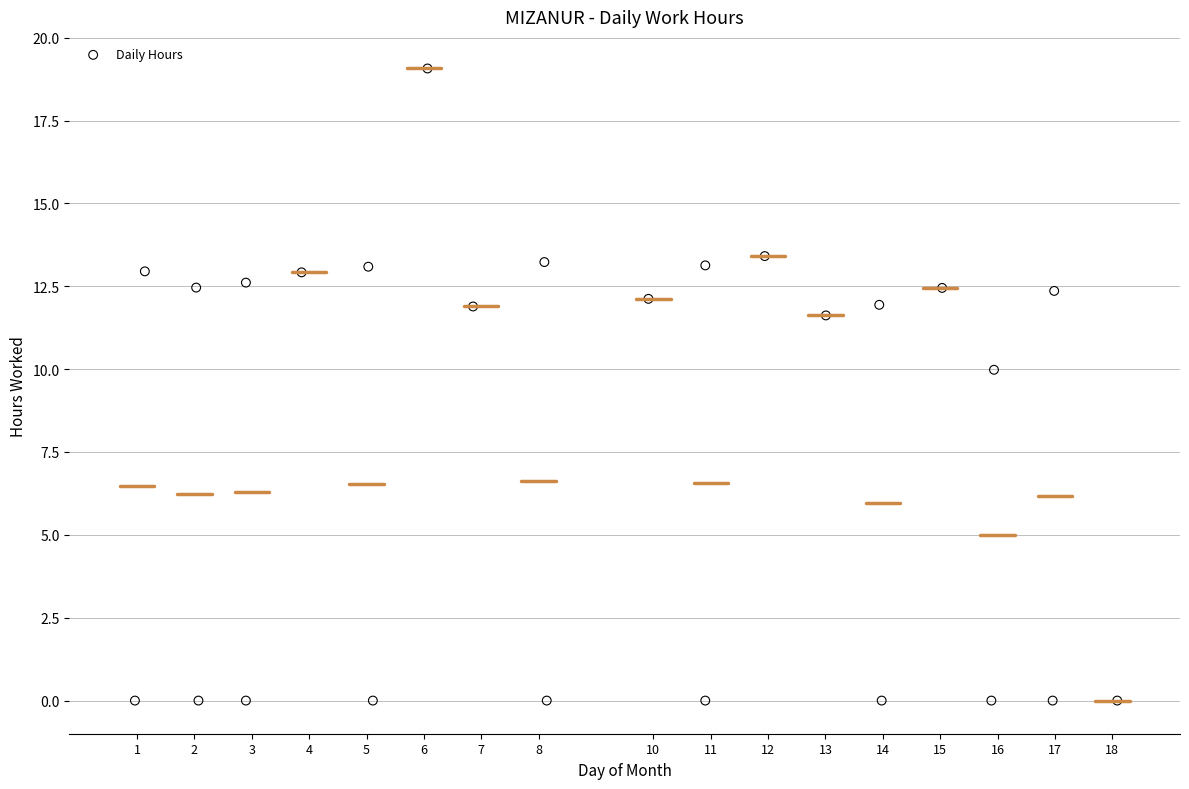

What Y value in the scatter plot is closest to 9?

10.0